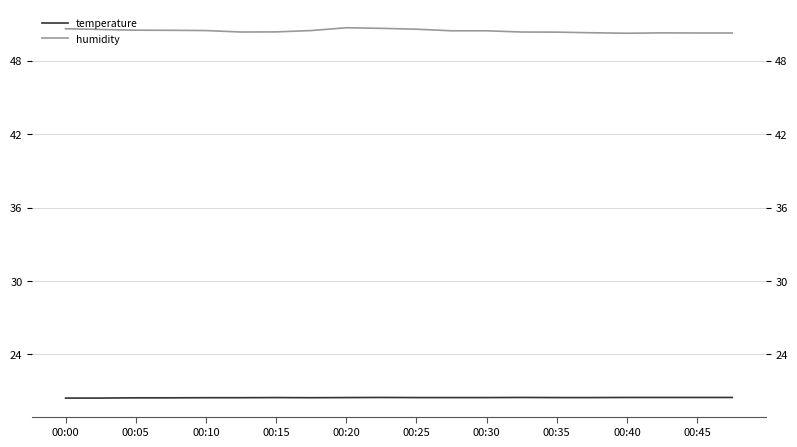

What is the difference between the maximum and minimum values in the humidity series?

0.4